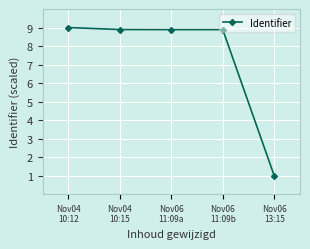

Which has a higher value, Nov06
13:15 or Nov04
10:15?

Nov04
10:15